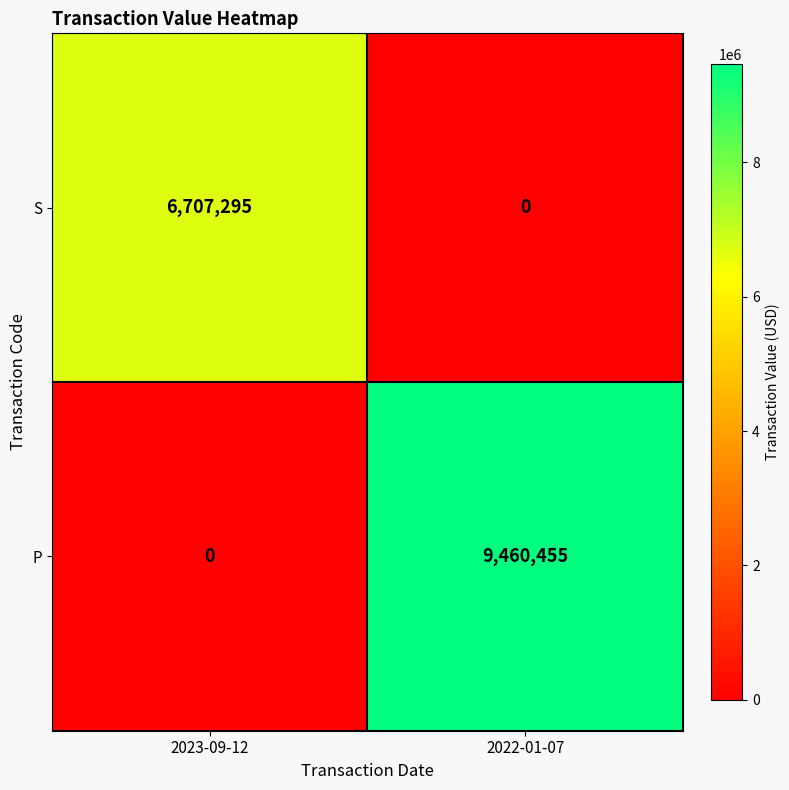

What is the difference between the P values at 2022-01-07 and 2023-09-12?

9460455